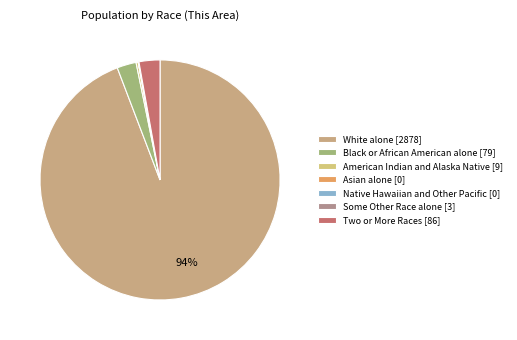

What is the largest slice in the pie chart?

White alone